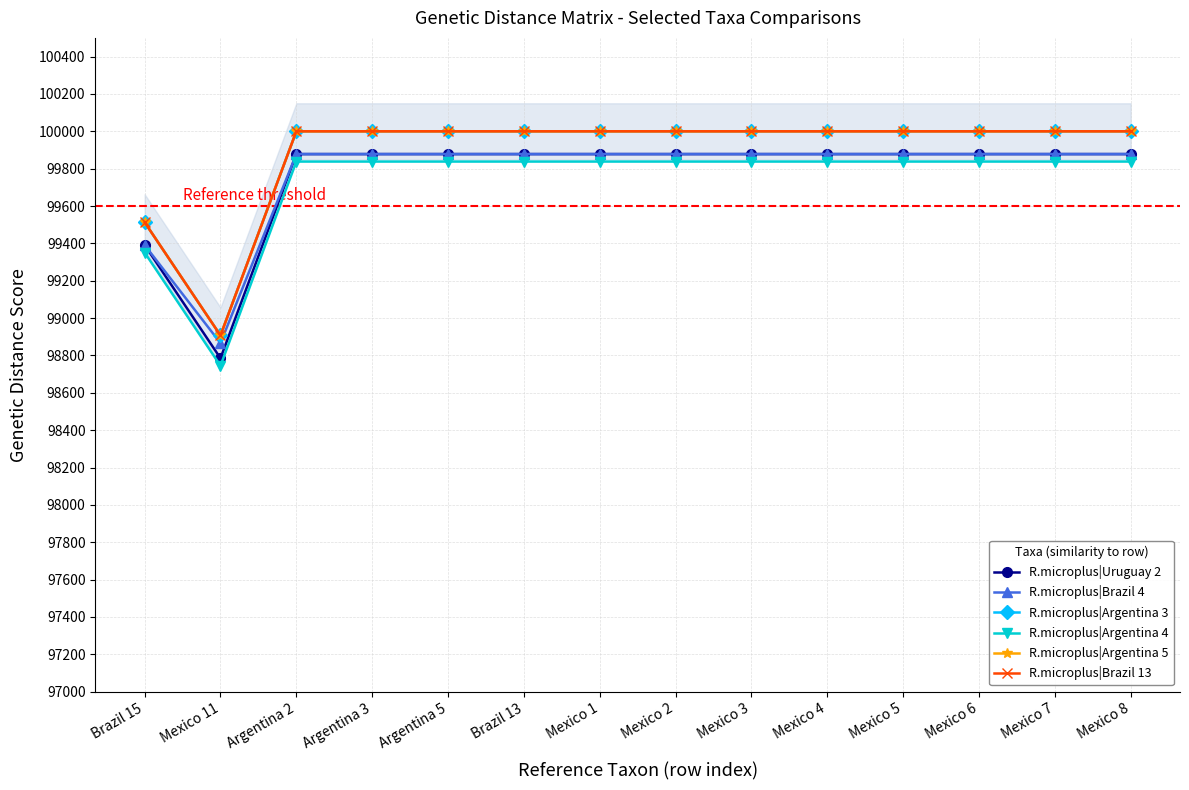

Which category has the highest value in the R.microplus|Argentina 4 series?

Argentina 2